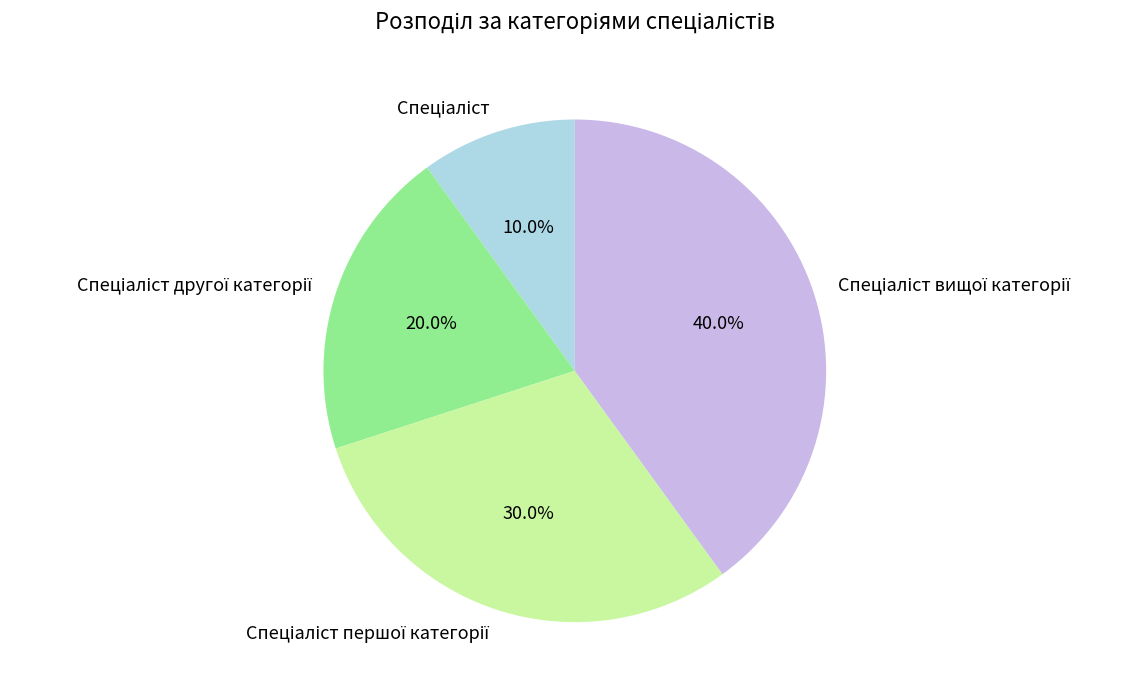

Is there any slice that represents more than half of the pie?

No